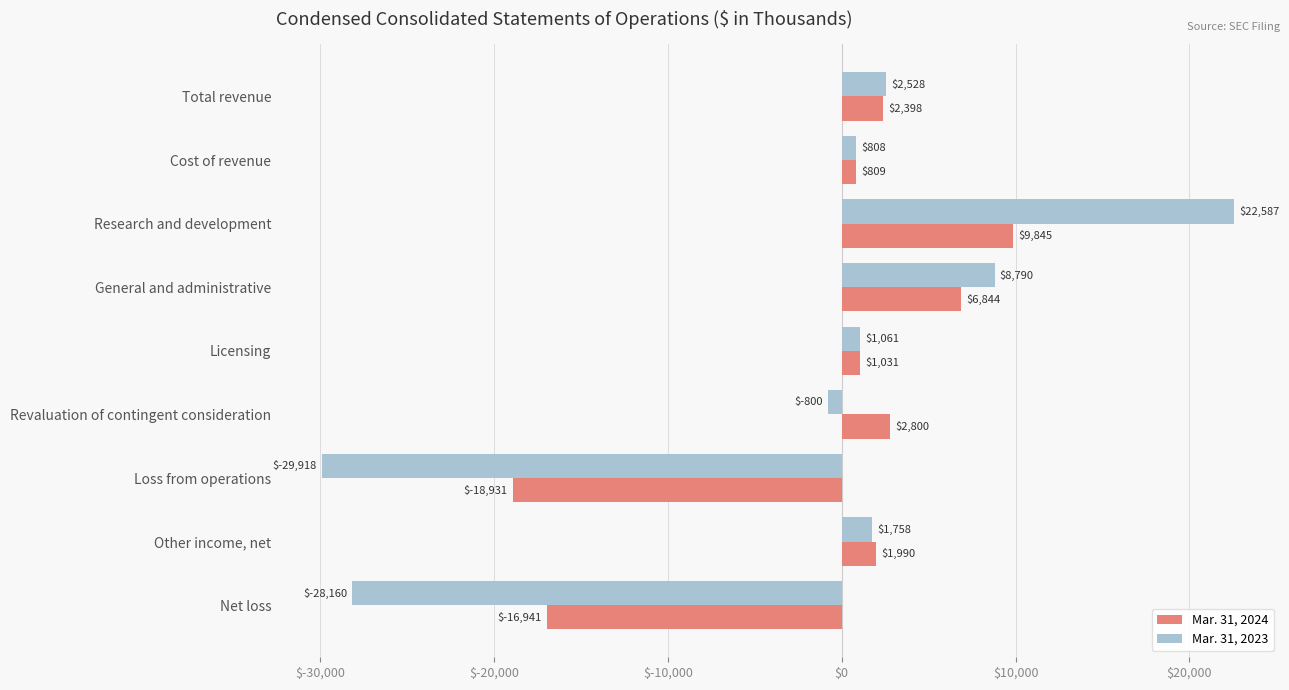

Which category has the lowest value in the Mar. 31, 2024 series?

Loss from operations